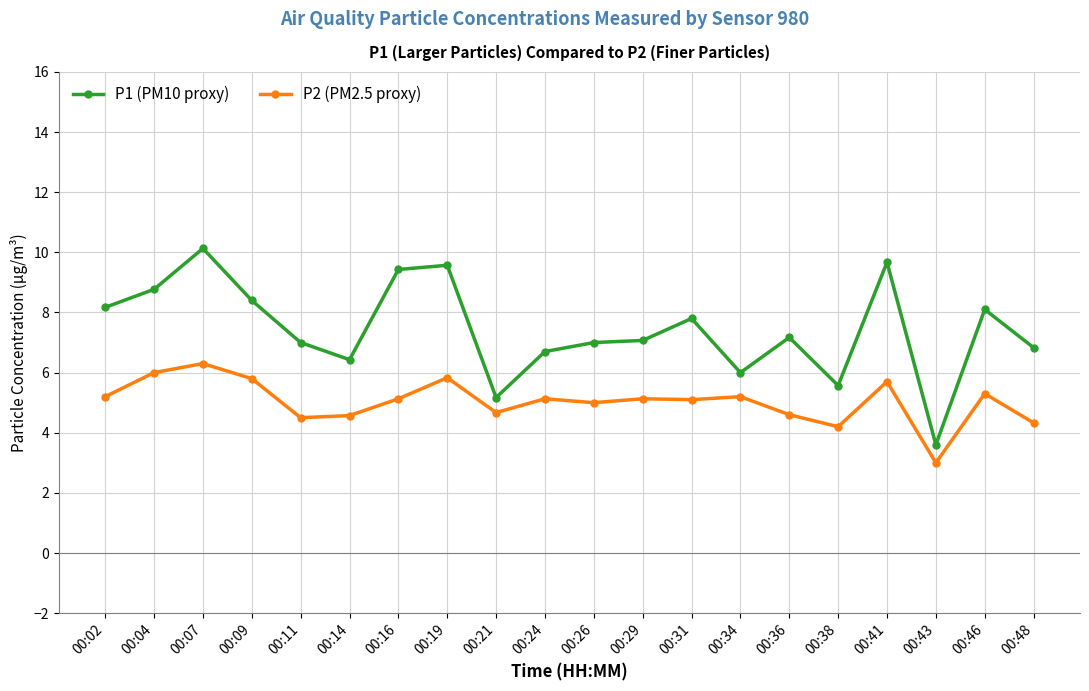

How many distinct data groups are displayed?

2